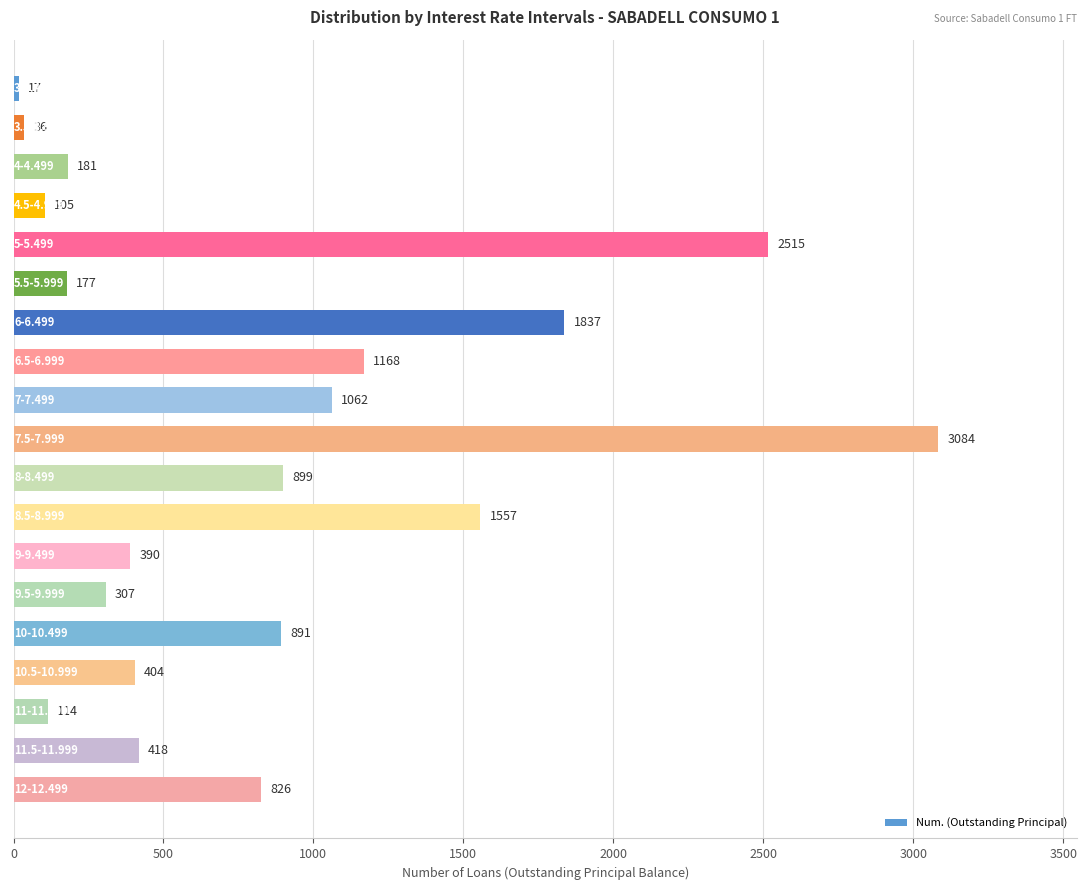

What is the greatest value displayed?

3084